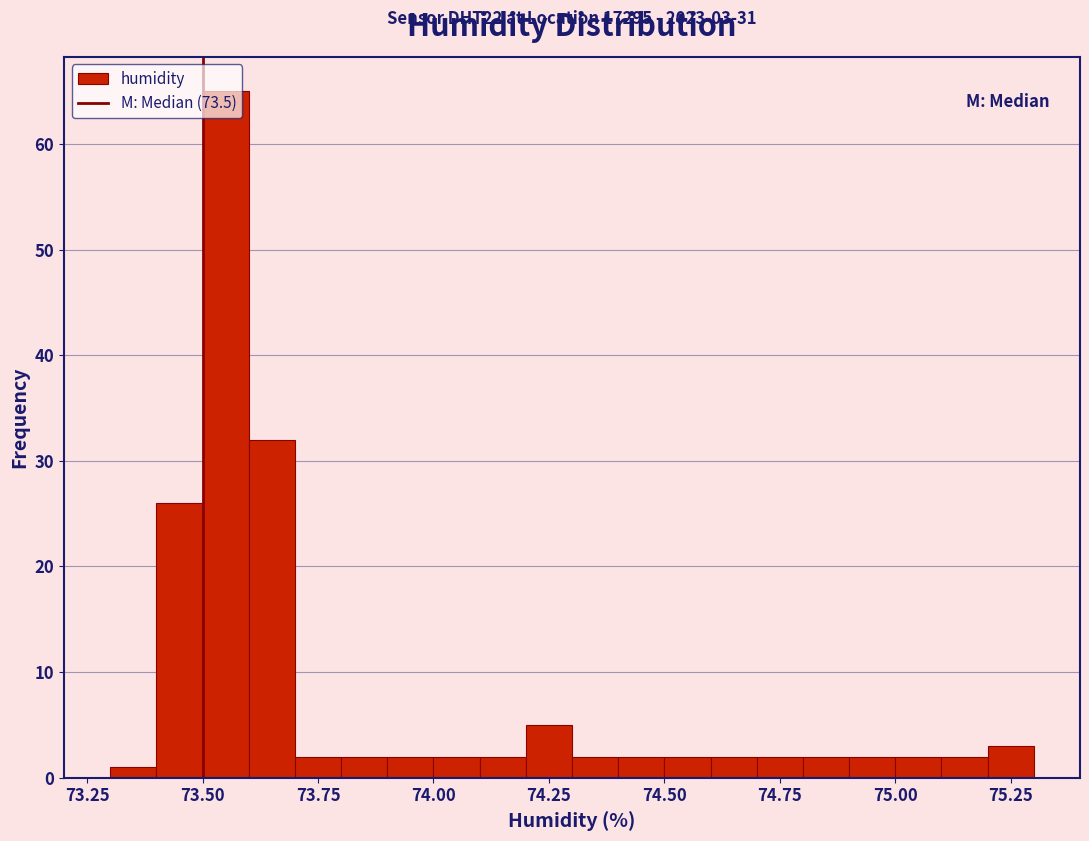

Around what value on the x-axis is the tallest bar? Give the approximate position of its centre, as read against the axis.

73.55